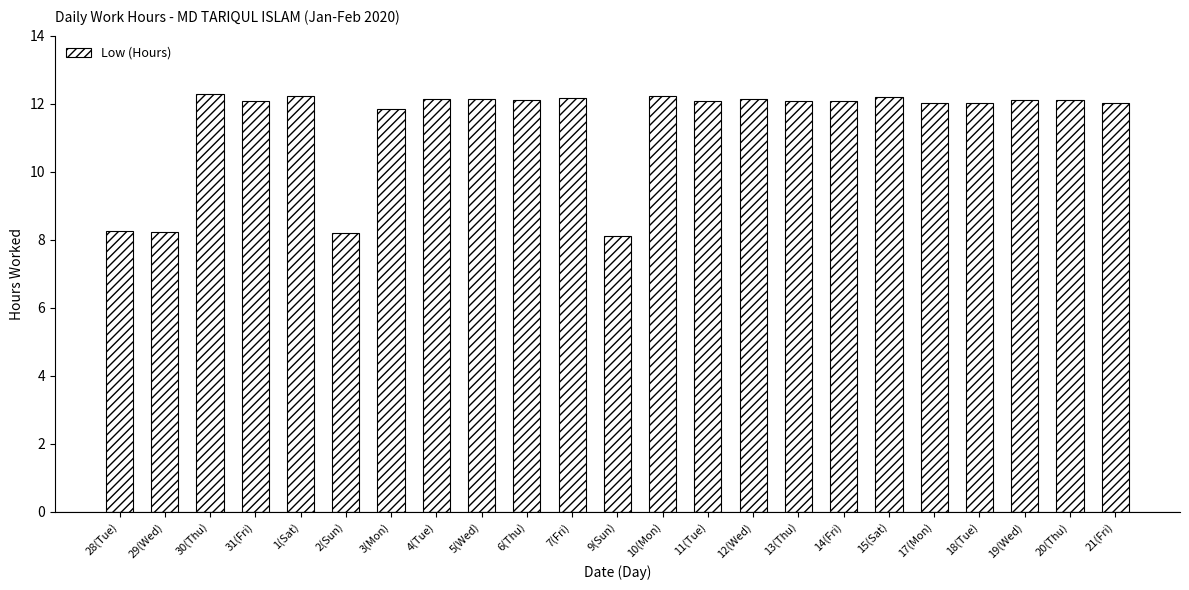

What is the minimum value shown in the chart?

8.1